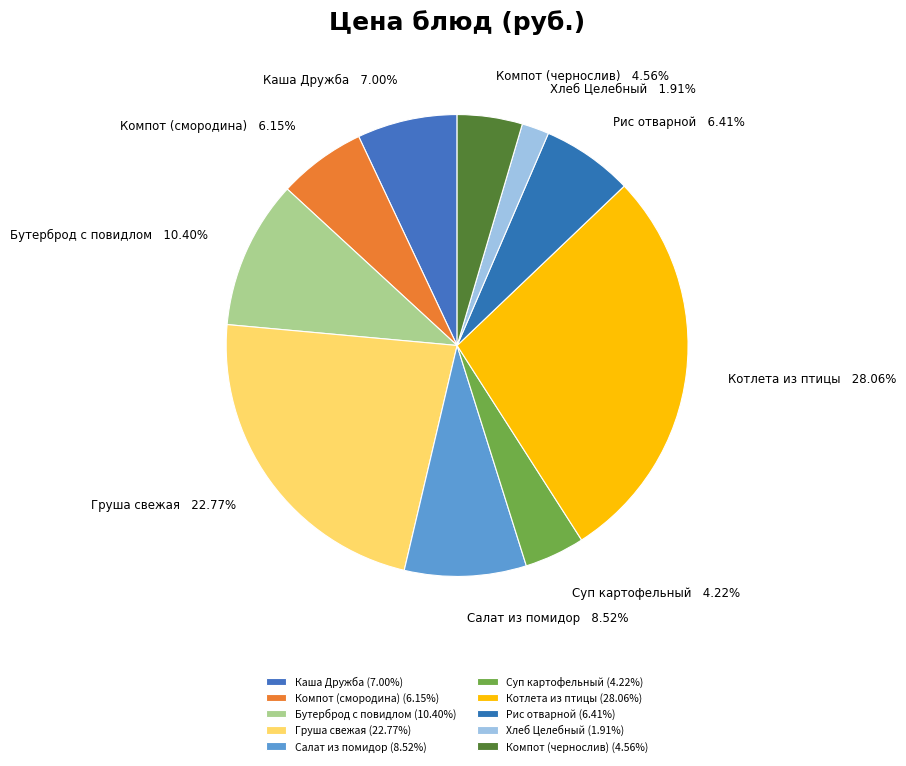

How many segments does this pie chart have?

10